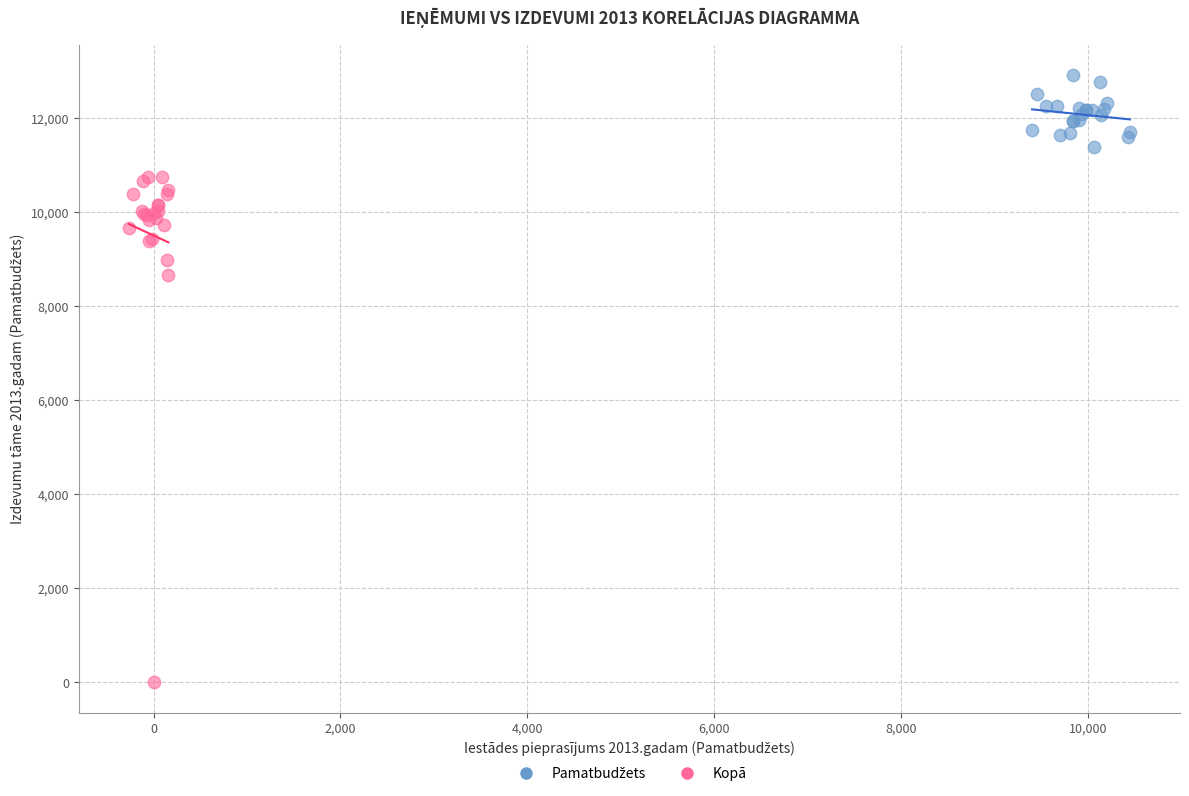

Which series has the widest spread of Y values?

Kopā